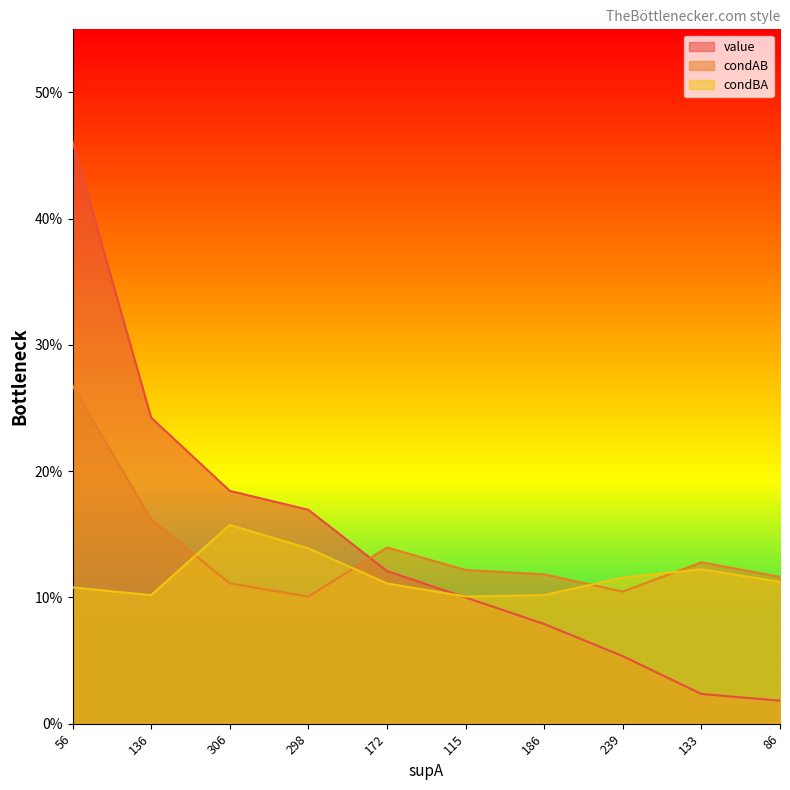

How many condBA values are between 0 and 1?

10